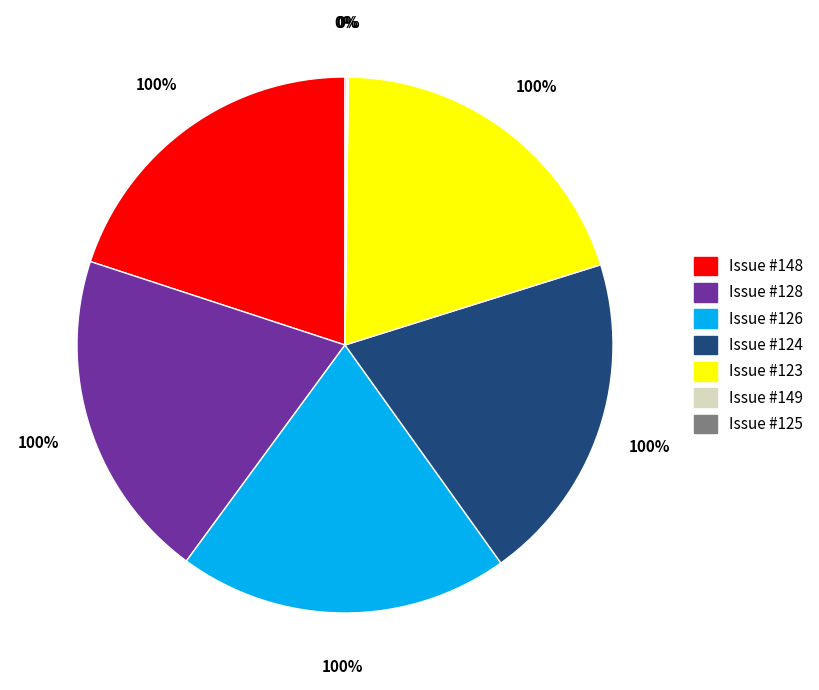

How many segments does this pie chart have?

7